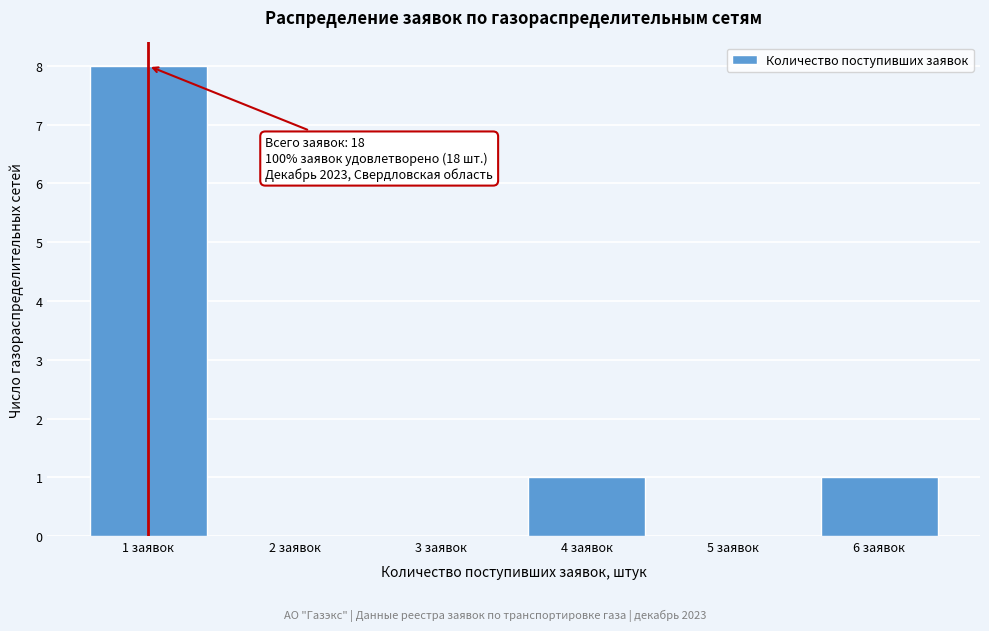

Reading left to right, what are all the values shown in this chart?

1 заявок=8	2 заявок=0	3 заявок=0	4 заявок=1	5 заявок=0	6 заявок=1